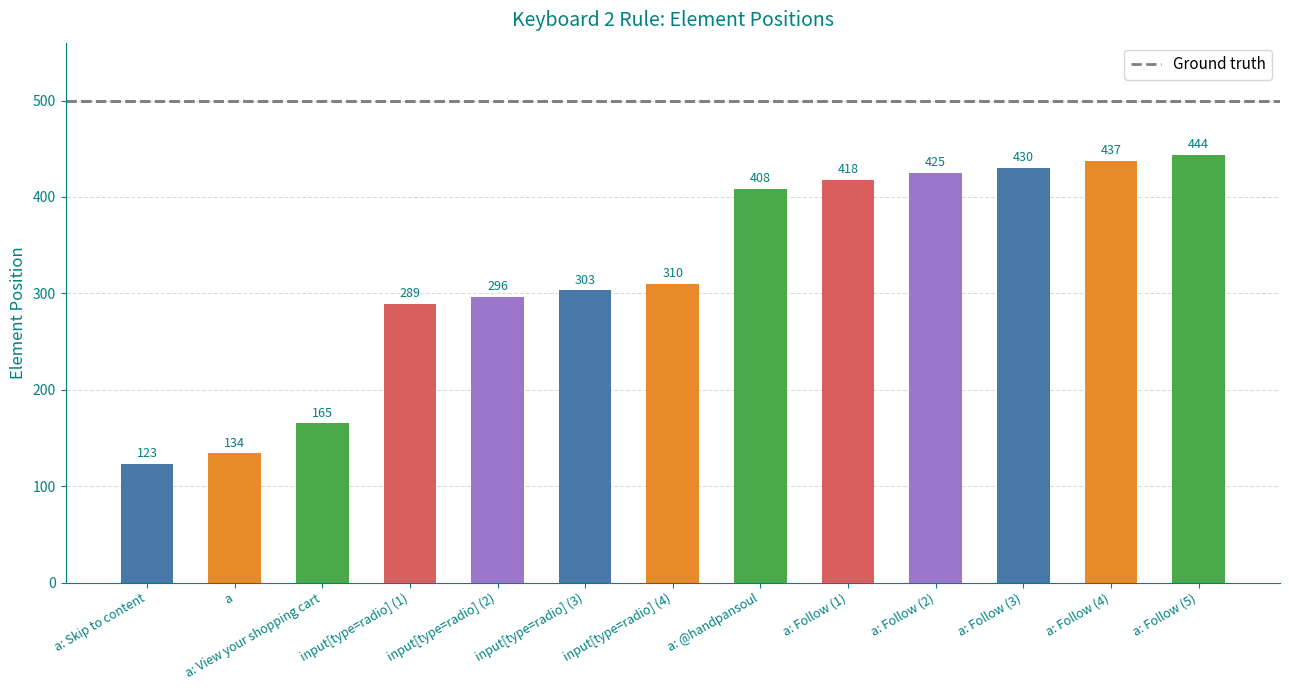

The value at input[type=radio] (2) is 296. True or false?

True